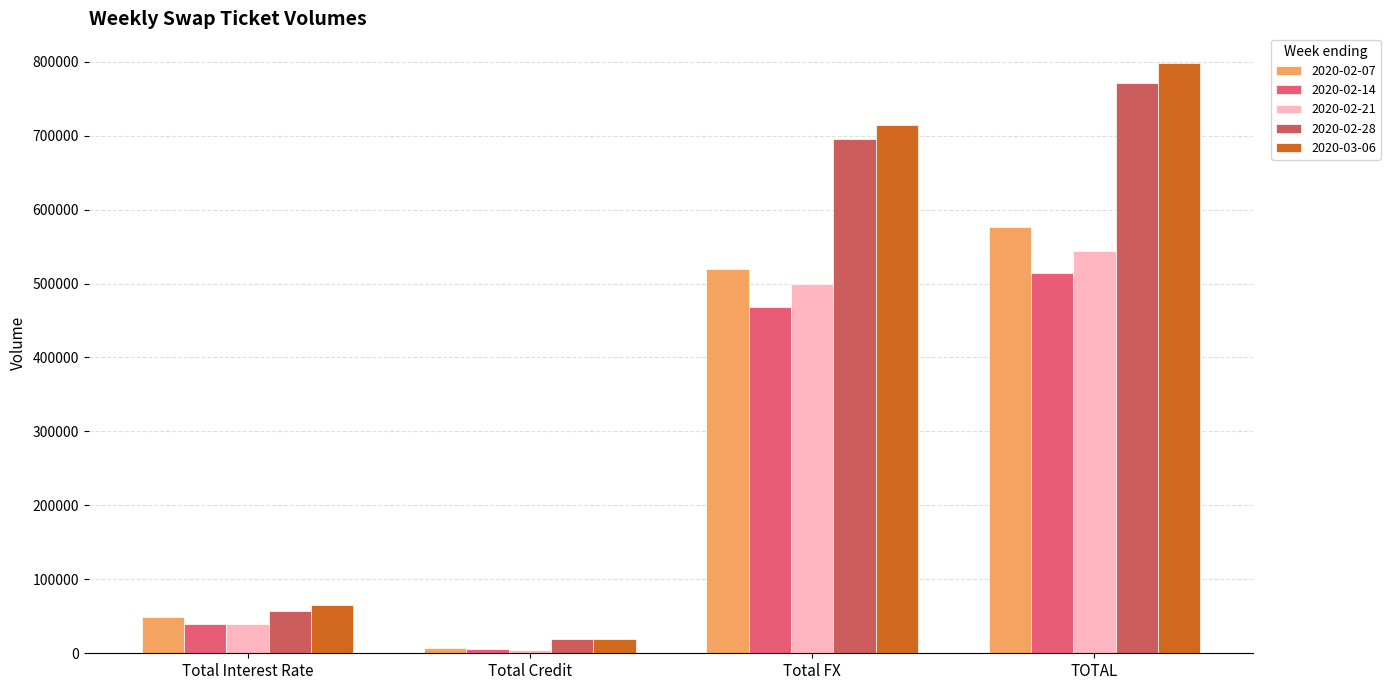

The 2020-02-21 series shows 498778 at Total FX. True or false?

True